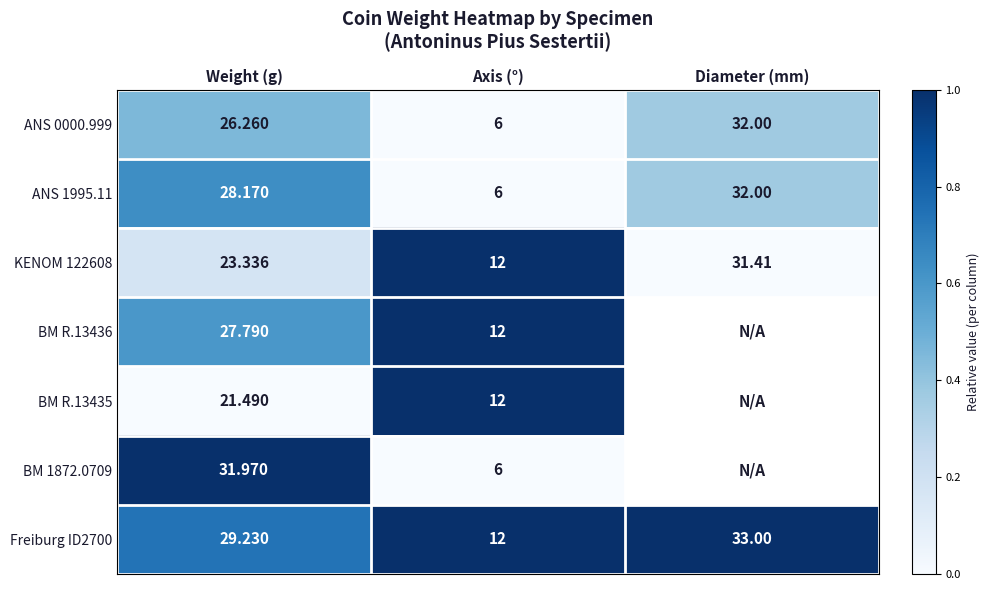

Which category has the lowest value in the KENOM 122608 series?

Axis (°)